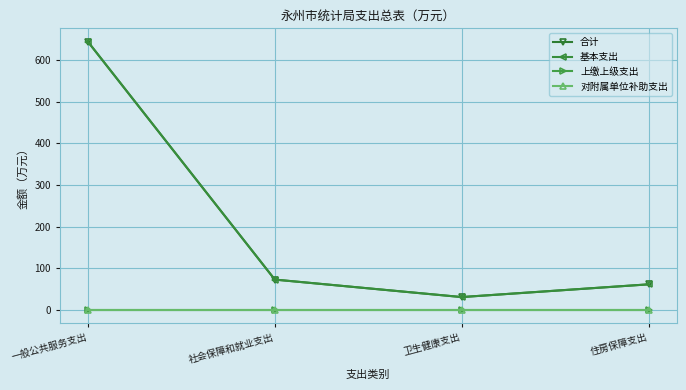

Does the chart have visible grid lines?

Yes